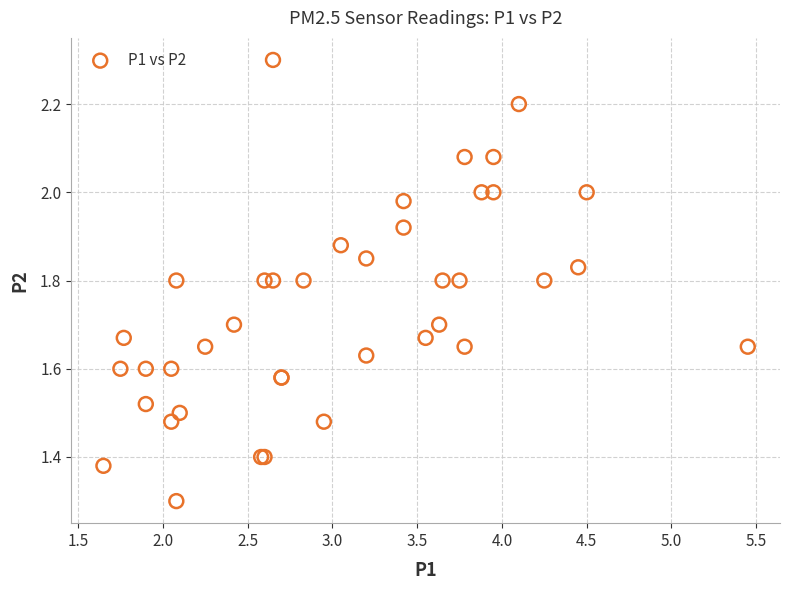

What Y value in the scatter plot is closest to 1?

1.3